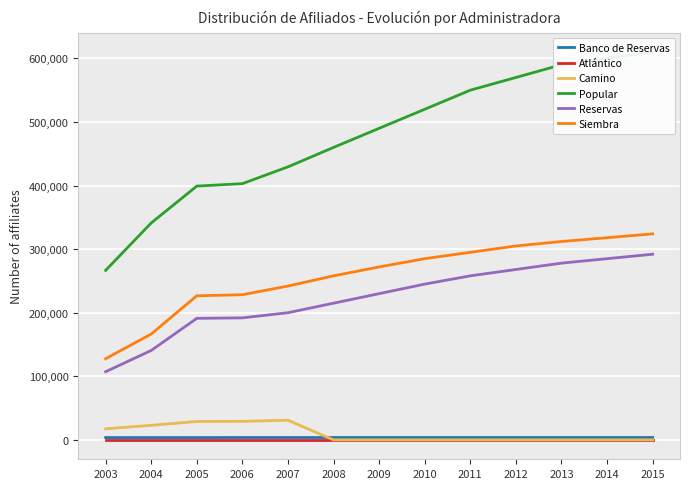

At which label is Banco de Reservas closest to 3680?

2005